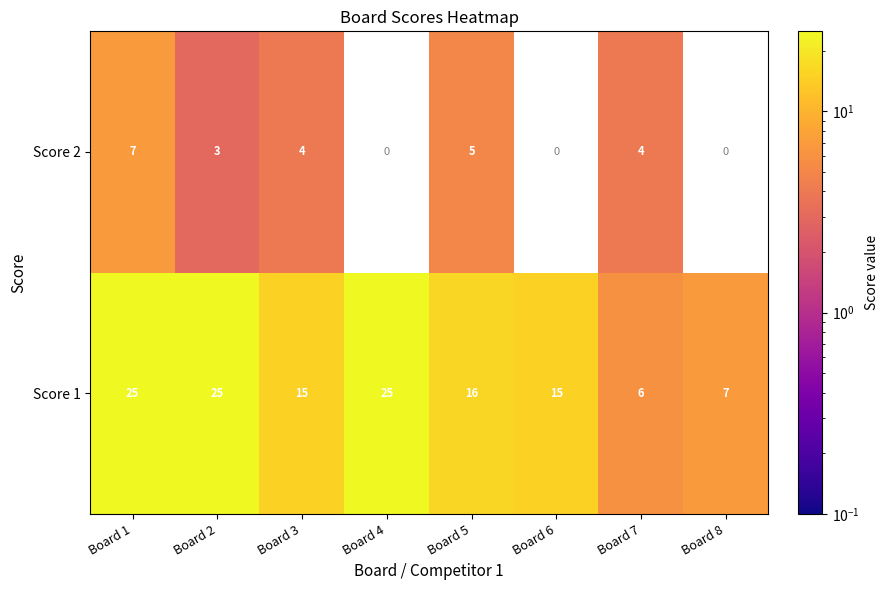

At which category does the chart reach its minimum across all series?

Board 2